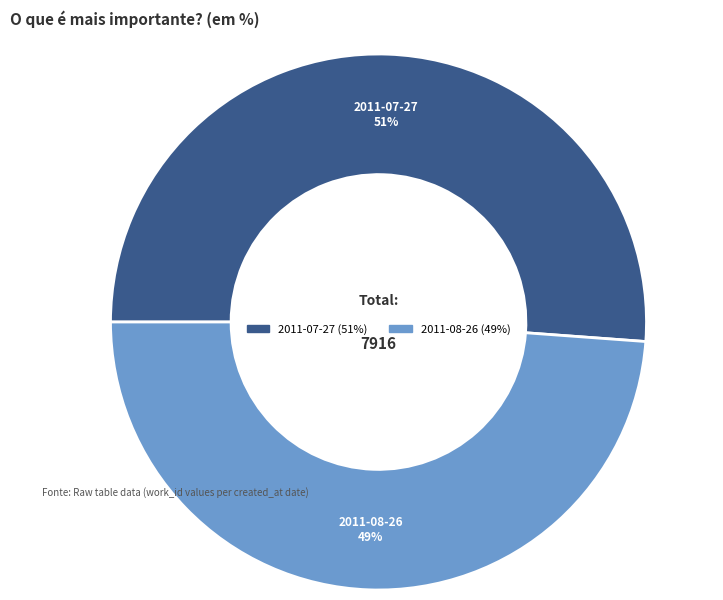

What is the ratio of the value at 2011-07-27 to the value at 2011-08-26?

1.0